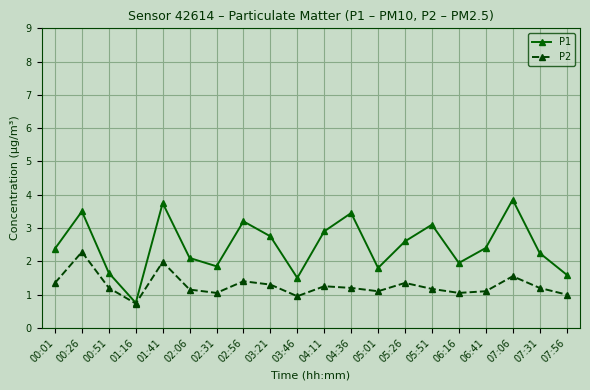

Is the value of P1 at 01:16 greater than the value of P2 at 07:31?

No